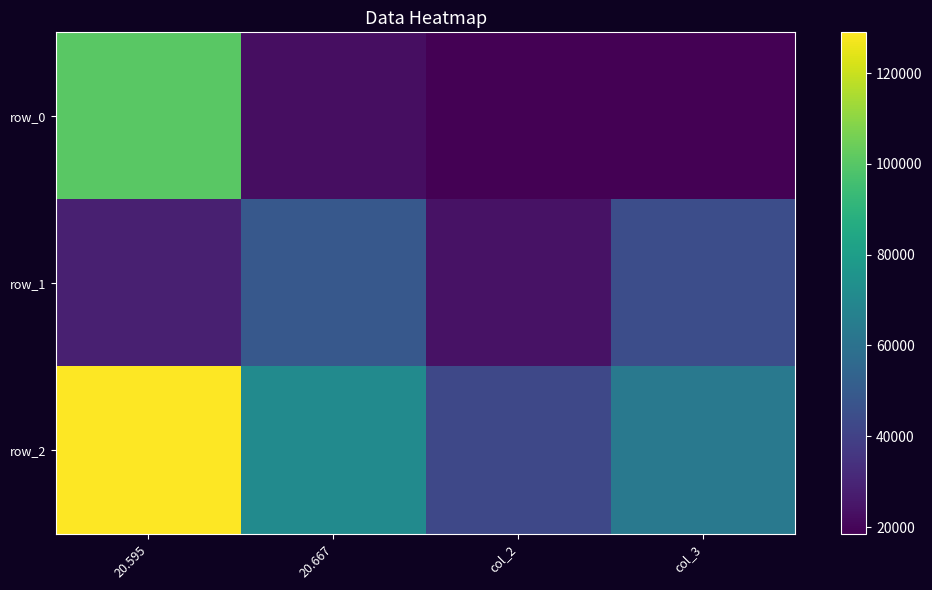

Which series changed the most between 20.595 and col_2?

row_2